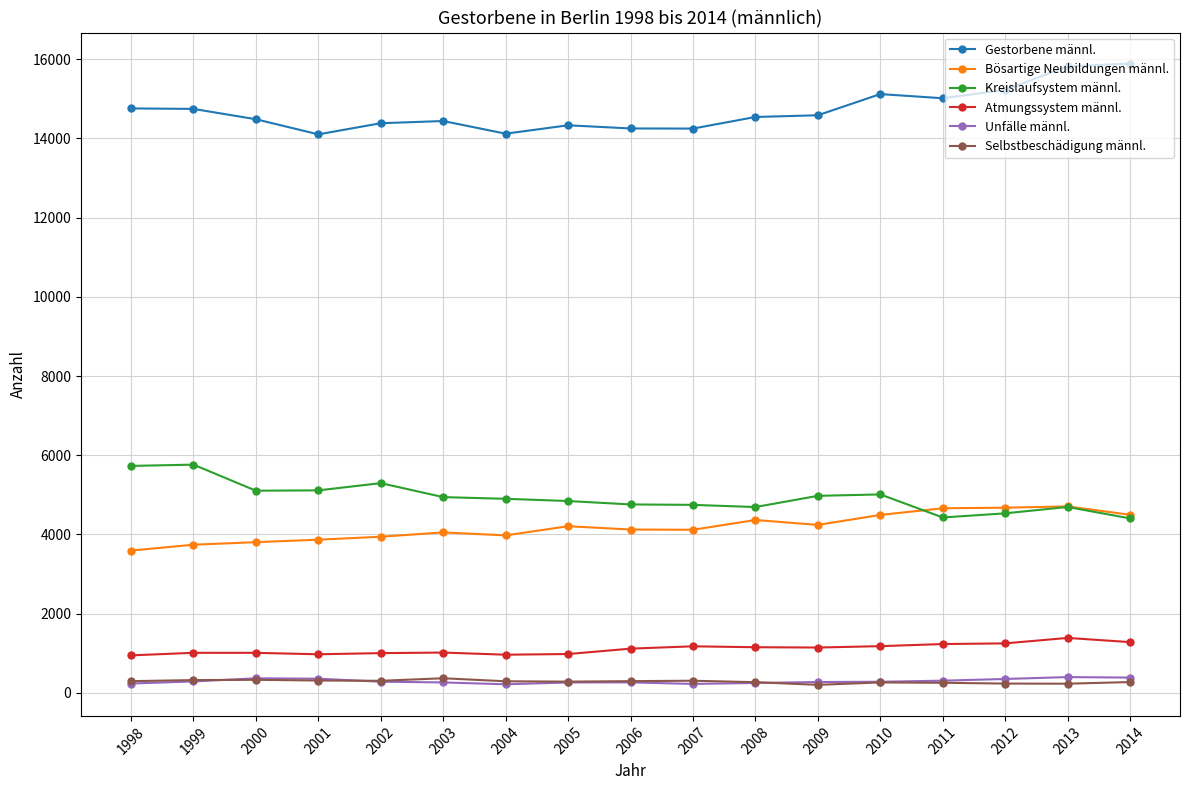

What are all the series names shown in the legend?

Gestorbene männl., Bösartige Neubildungen männl., Kreislaufsystem männl., Atmungssystem männl., Unfälle männl., Selbstbeschädigung männl.